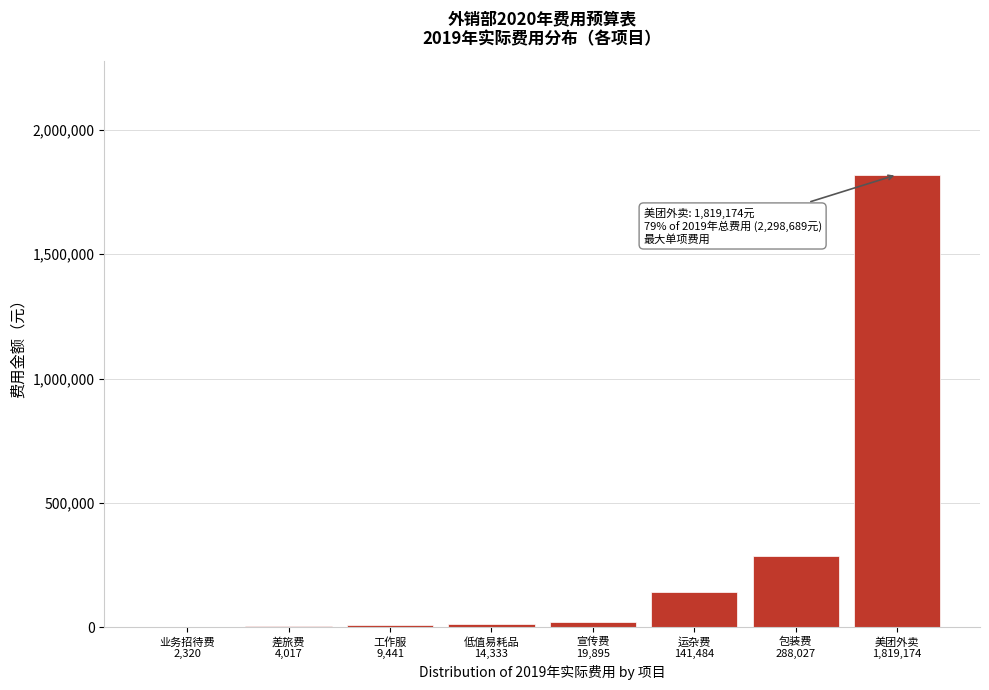

What is the greatest value displayed?

1819173.6